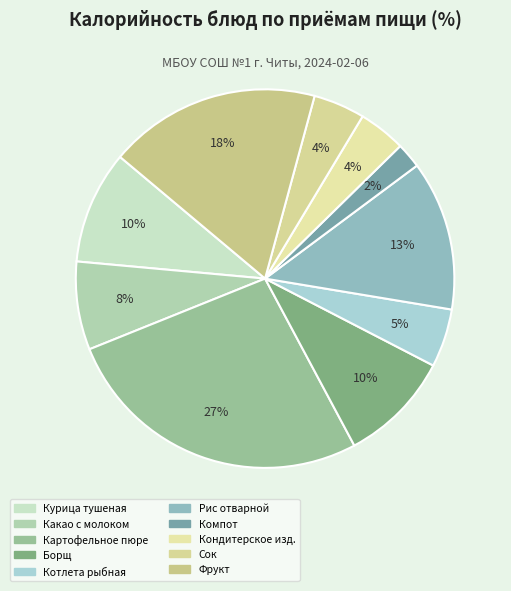

How many slices are in this pie chart?

10